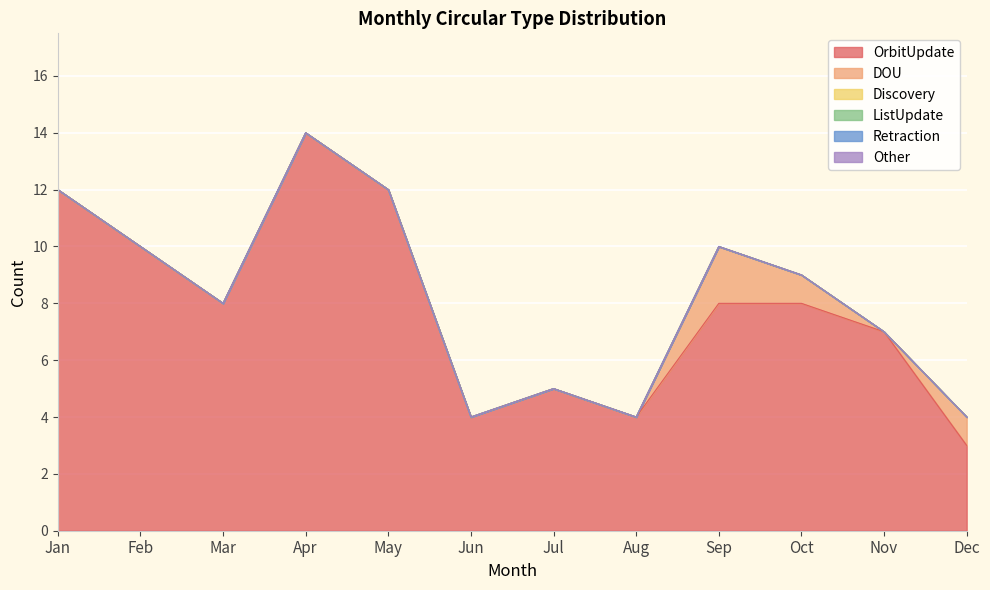

At Jul, list the series in order from smallest to largest.

DOU, Discovery, ListUpdate, Retraction, Other, OrbitUpdate